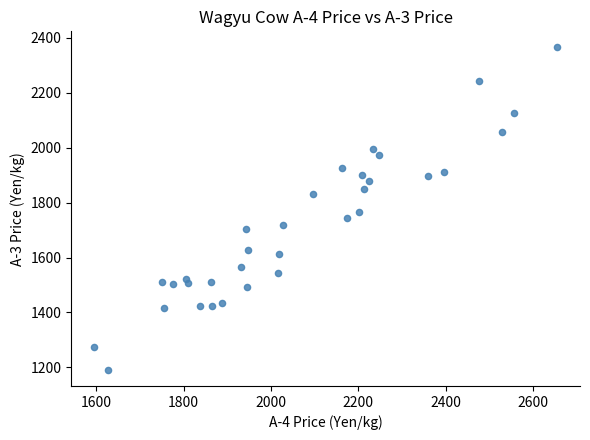

What is the range of Y values (max minus min)?

1174.4